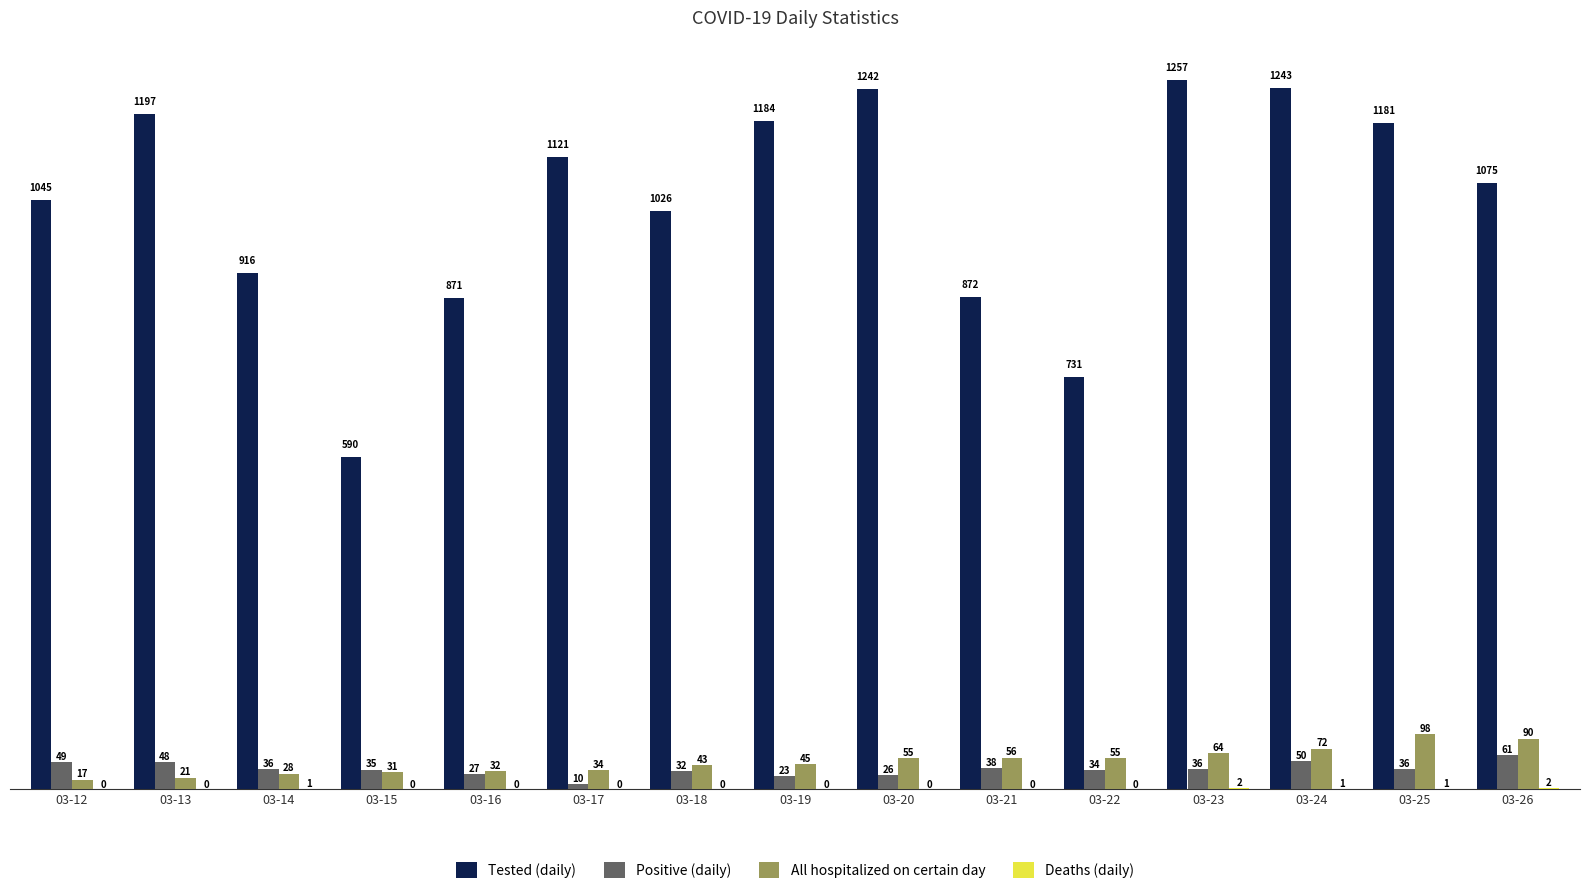

Between 03-13 and 03-14, which series saw the biggest shift?

Tested (daily)